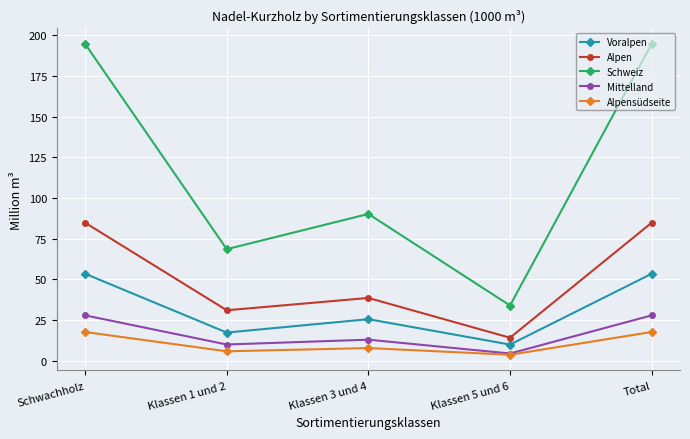

Does the chart have visible grid lines?

Yes